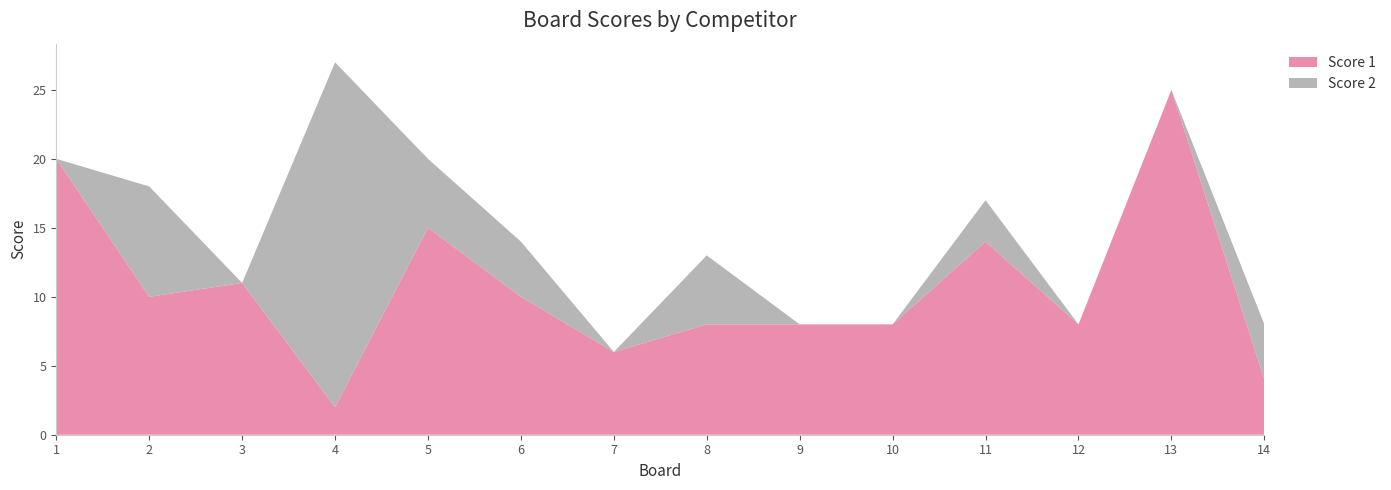

Reading left to right, transcribe all the data shown in this chart.

Score 1: 20	10	11	2	15	10	6	8	8	8	14	8	25	4
Score 2: 0	8	0	25	5	4	0	5	0	0	3	0	0	4